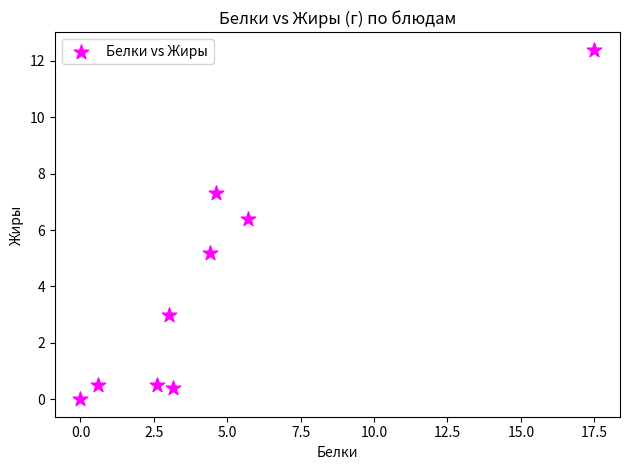

What is the range of Y values (max minus min)?

12.4